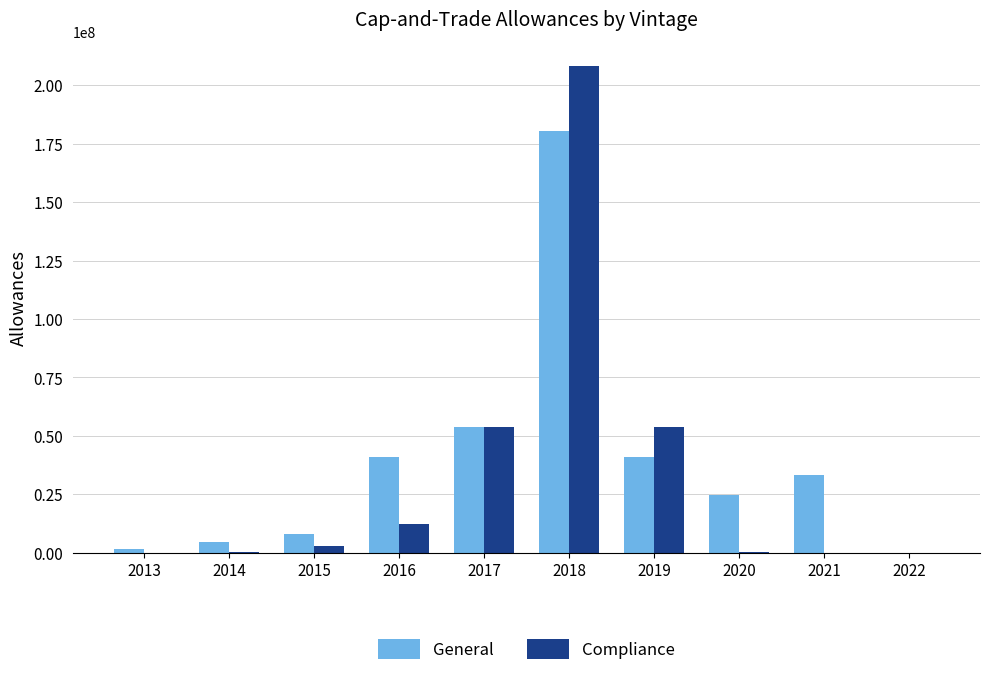

Between 2019 and 2020, which series saw the biggest shift?

Compliance